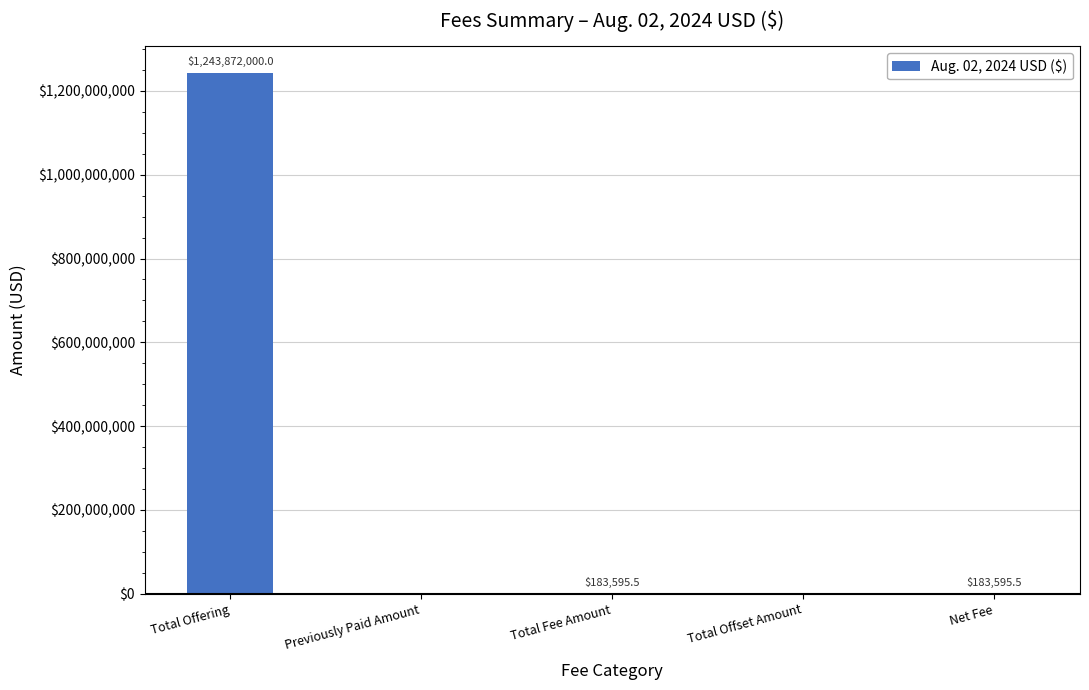

What is the maximum value shown in the chart?

1243872000.0